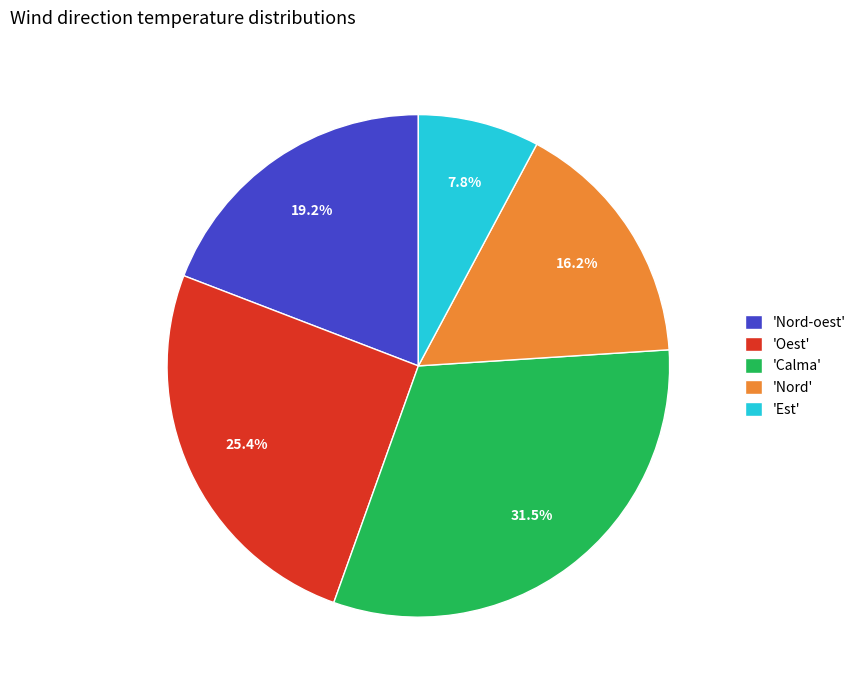

How much of the chart is everything except 'Nord-oest'?

80.8%